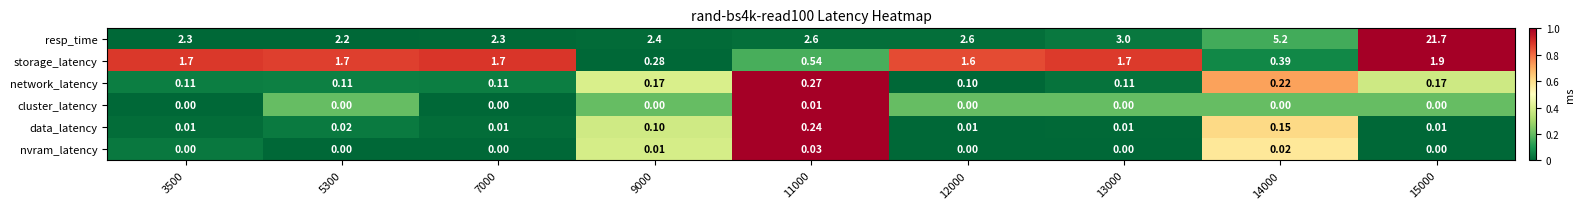

Which series has the largest range (max minus min)?

resp_time